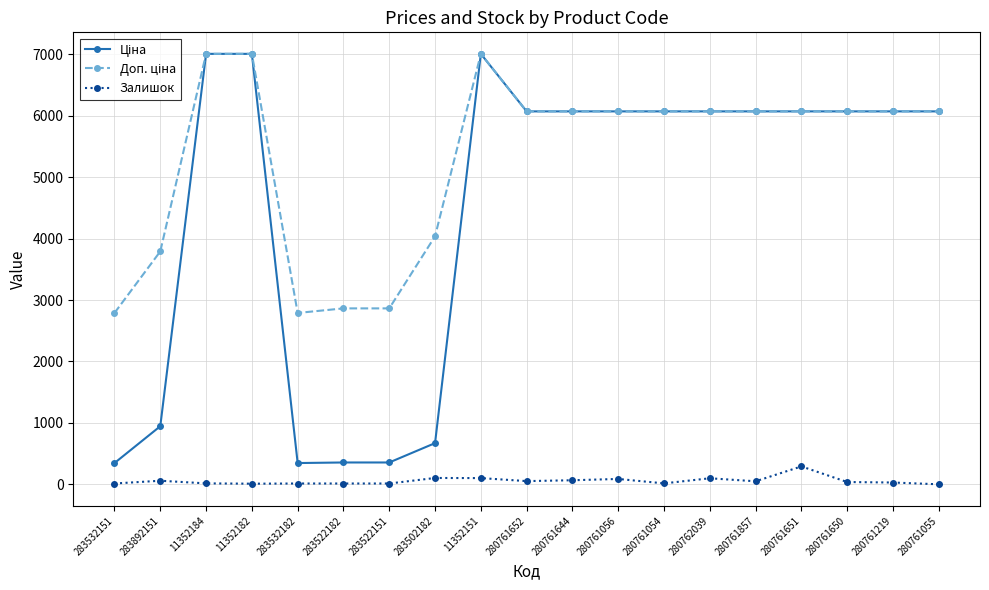

Count the number of categories in the chart.

19